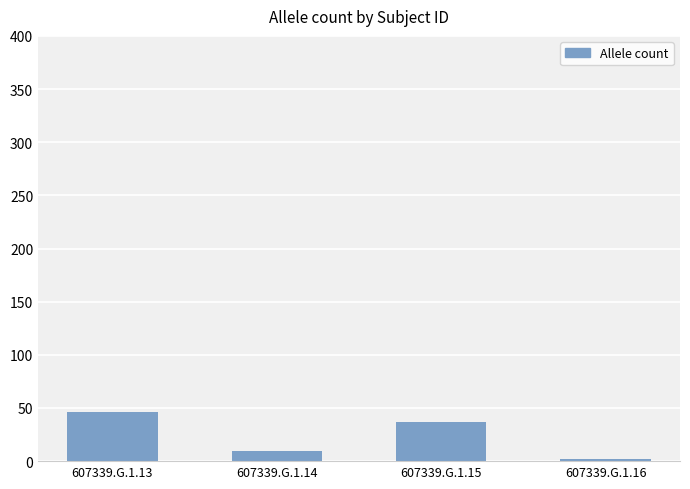

At which category does the chart reach its peak across all series?

607339.G.1.13